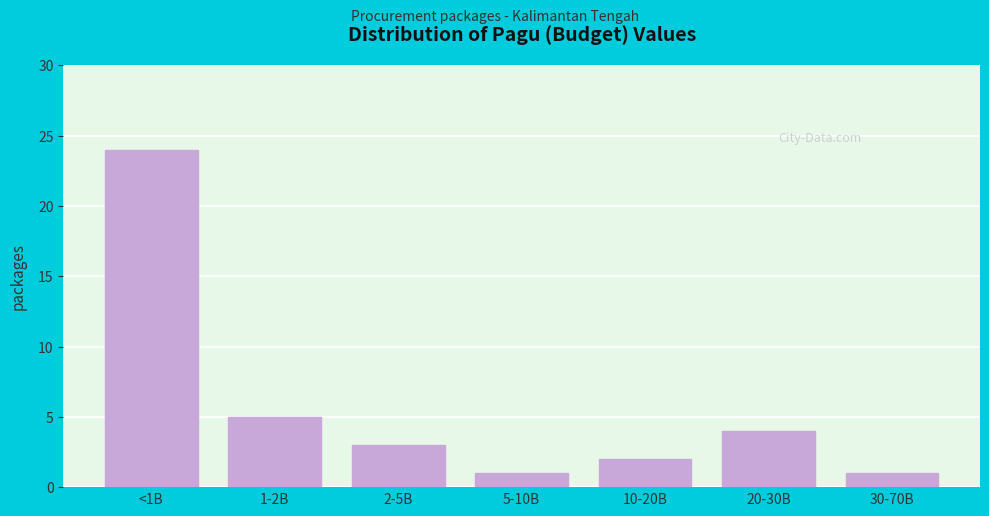

Reading right to left, what are all the values shown in this chart?

1	4	2	1	3	5	24